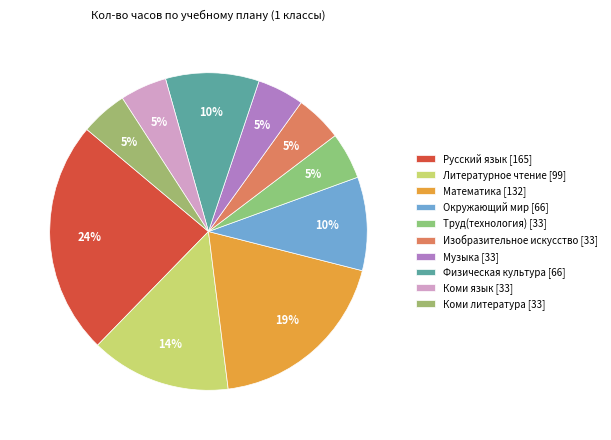

To the nearest percent, what is the difference between the largest and smallest slice percentages?

19%